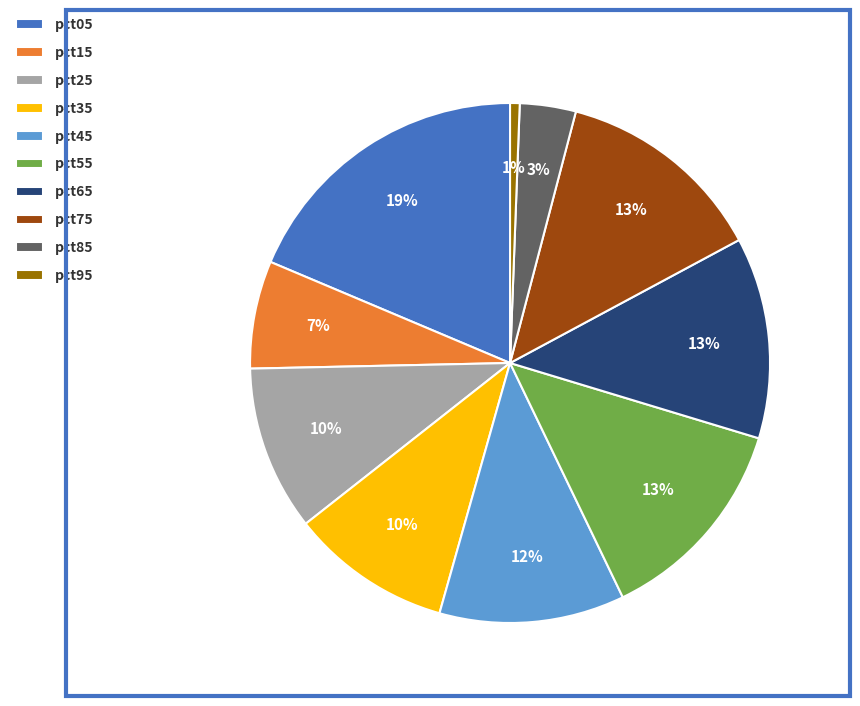

Is the sum of pct65 and pct95 greater than half?

No